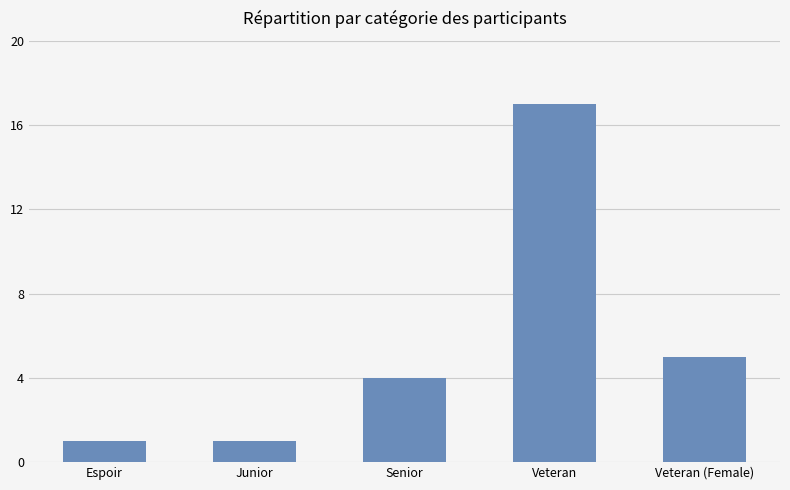

What is the difference between the maximum and minimum values?

16